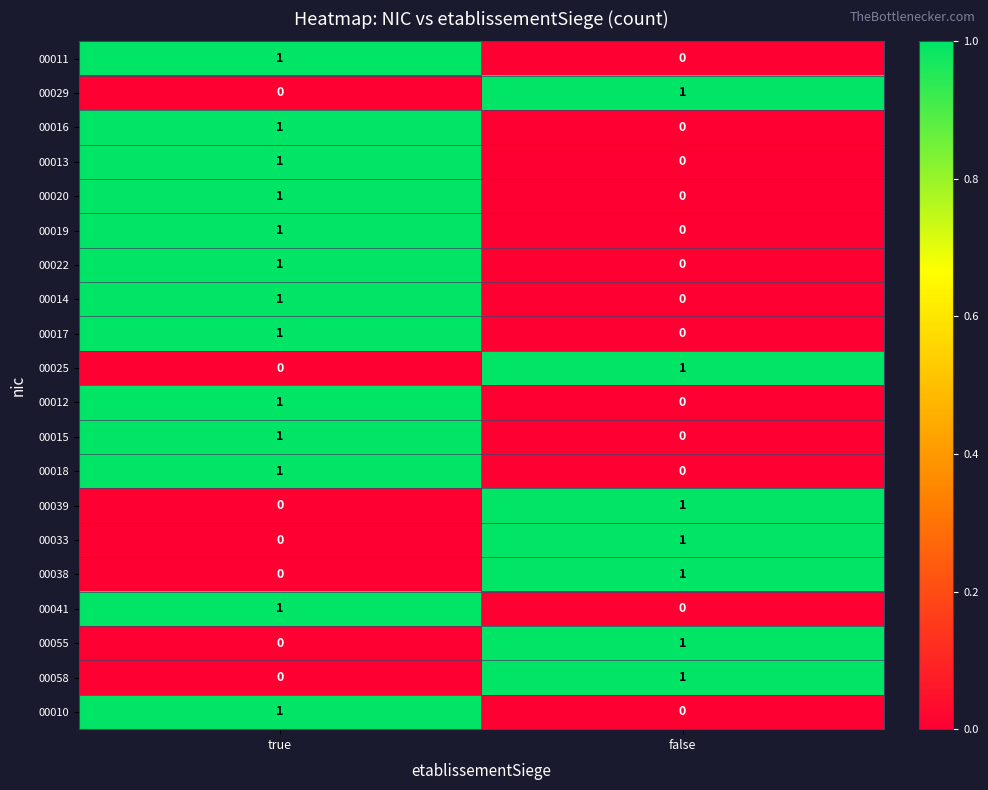

The 00055 series shows 1 at false. True or false?

True